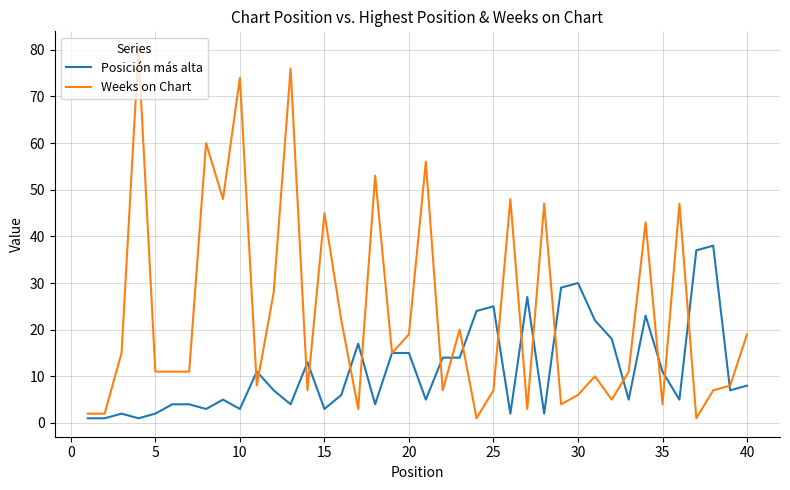

What is the maximum value shown in the chart?

80